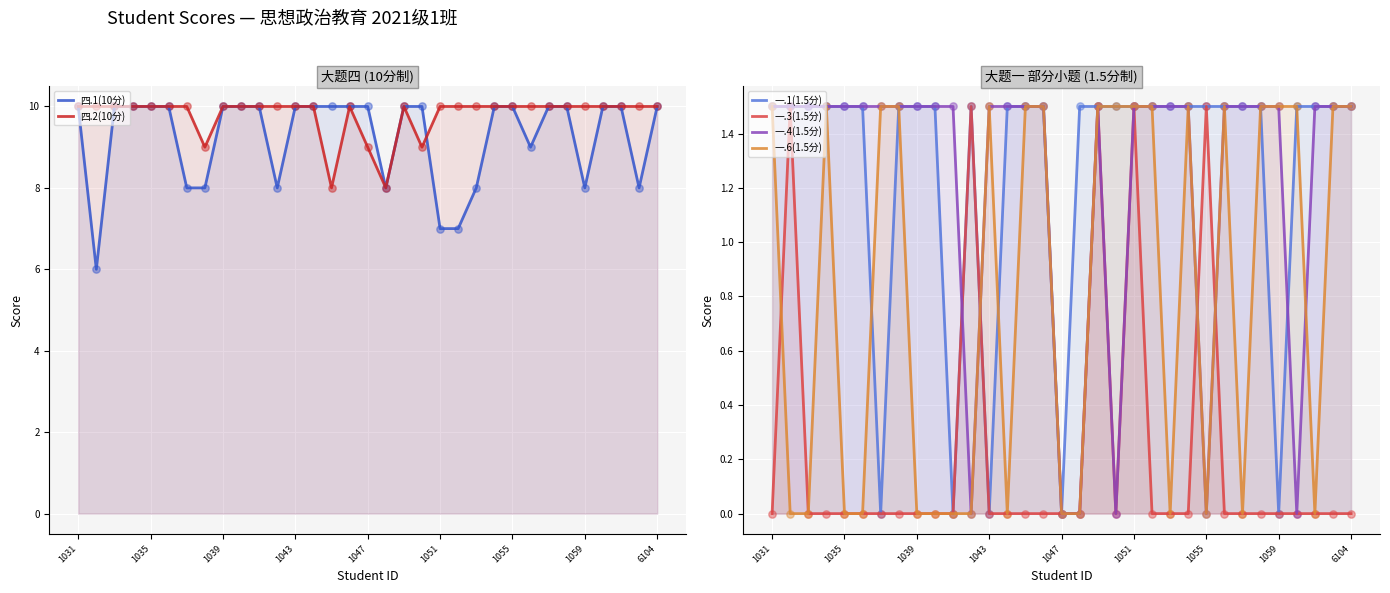

Which series has the largest total across all categories?

四.2(10分)